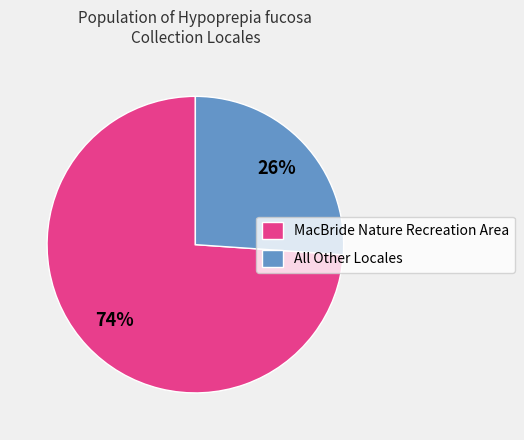

To the nearest percent, what is the combined percentage of All Other Locales and MacBride Nature Recreation Area?

100%